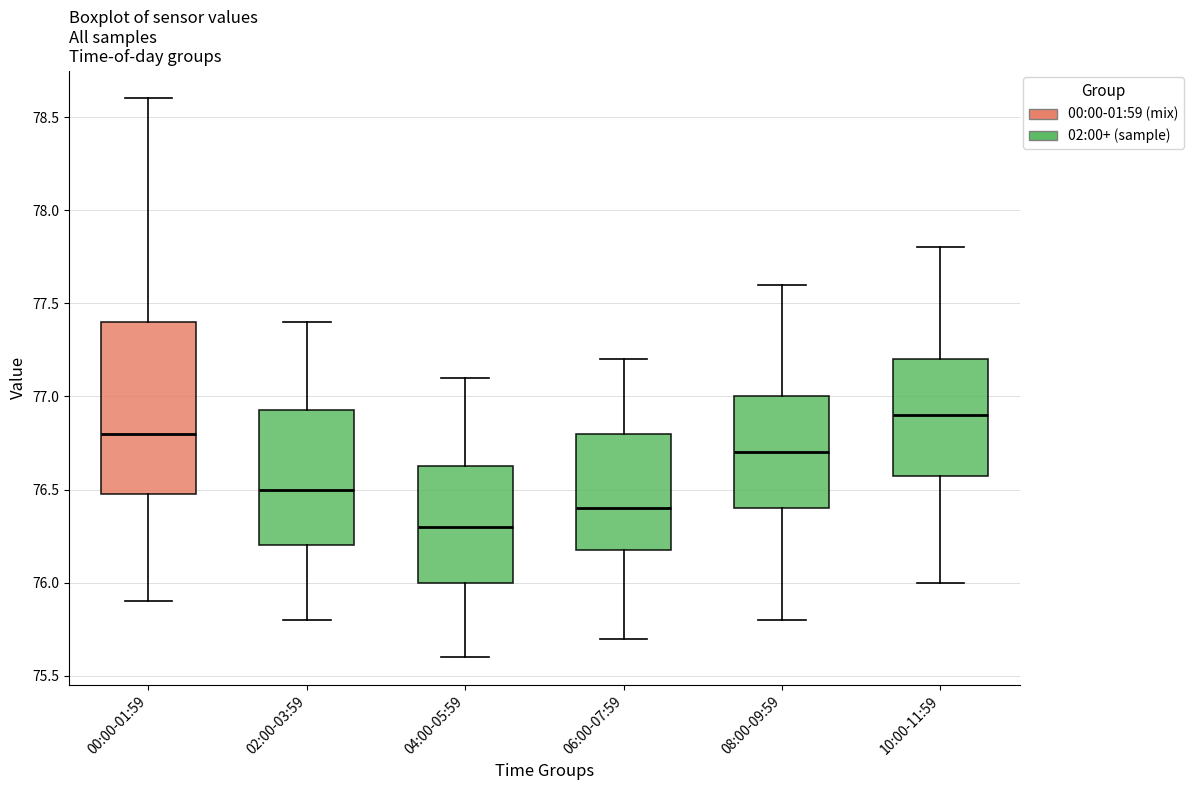

Where does the median line of the box for 02:00-03:59 sit on the y-axis? The values are not printed on the chart, so give them approximately, as read against the axis.

76.50